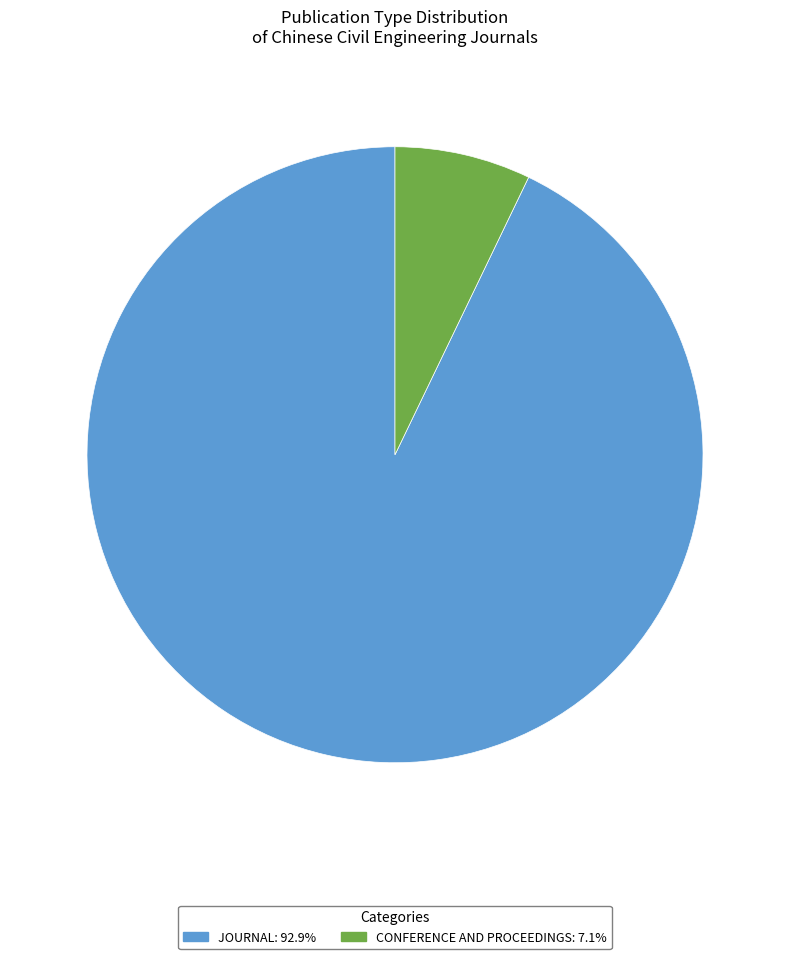

Does any single category account for the majority?

Yes